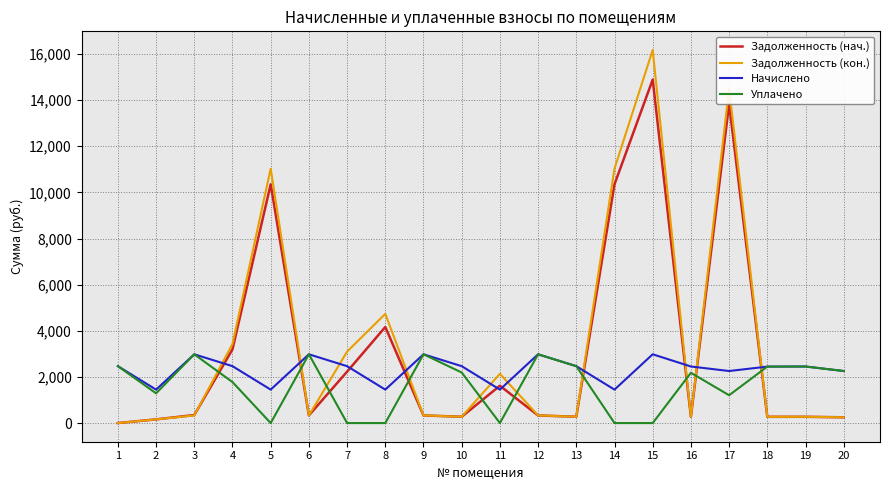

Is the value of Задолженность (кон.) at 14 greater than the value of Начислено at 7?

Yes